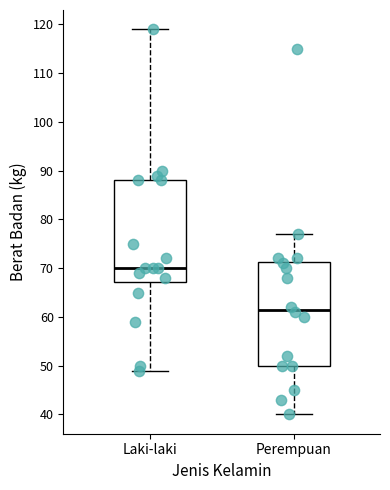

Reading left to right, transcribe this box plot: for each box, give where its median line is, the range the box spans, and where its two whiskers end, as read against the y-axis. The values are not printed on the chart, so give them approximately, as read against the axis.

Laki-laki: median 70, box 67 to 88, whiskers 49 to 119
Perempuan: median 62, box 50 to 71, whiskers 40 to 77